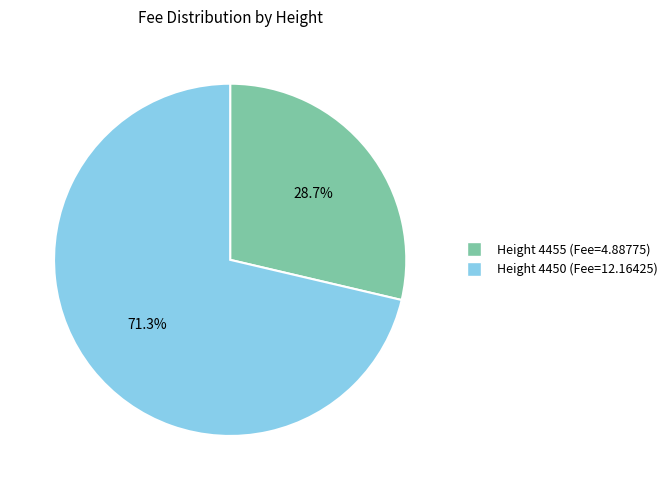

Does any single category account for the majority?

Yes